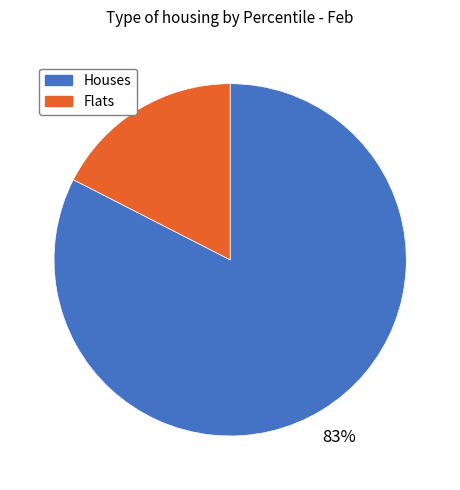

Does any single category account for the majority?

Yes